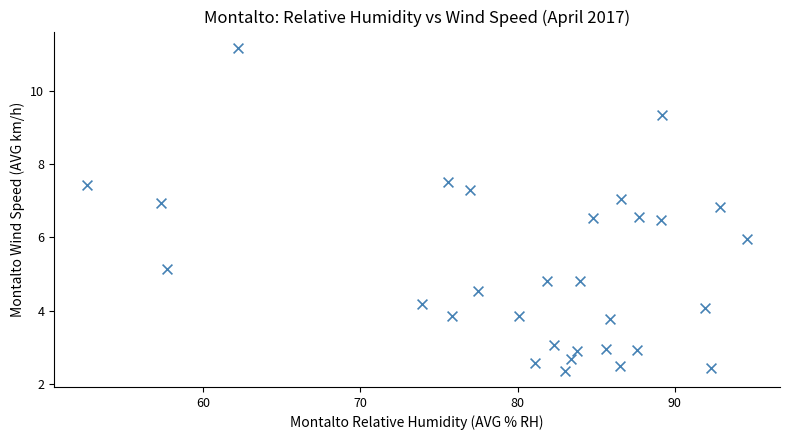

What is the range of Y values (max minus min)?

8.8